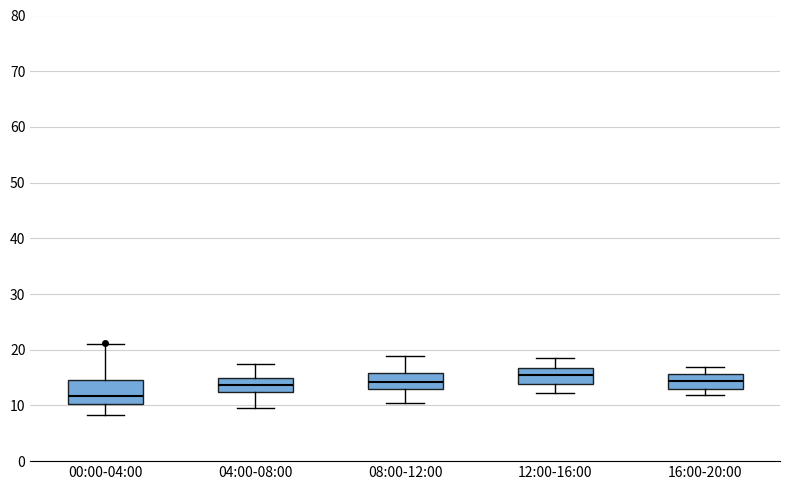

Which box is the tallest, from its lower edge to its upper edge?

00:00-04:00